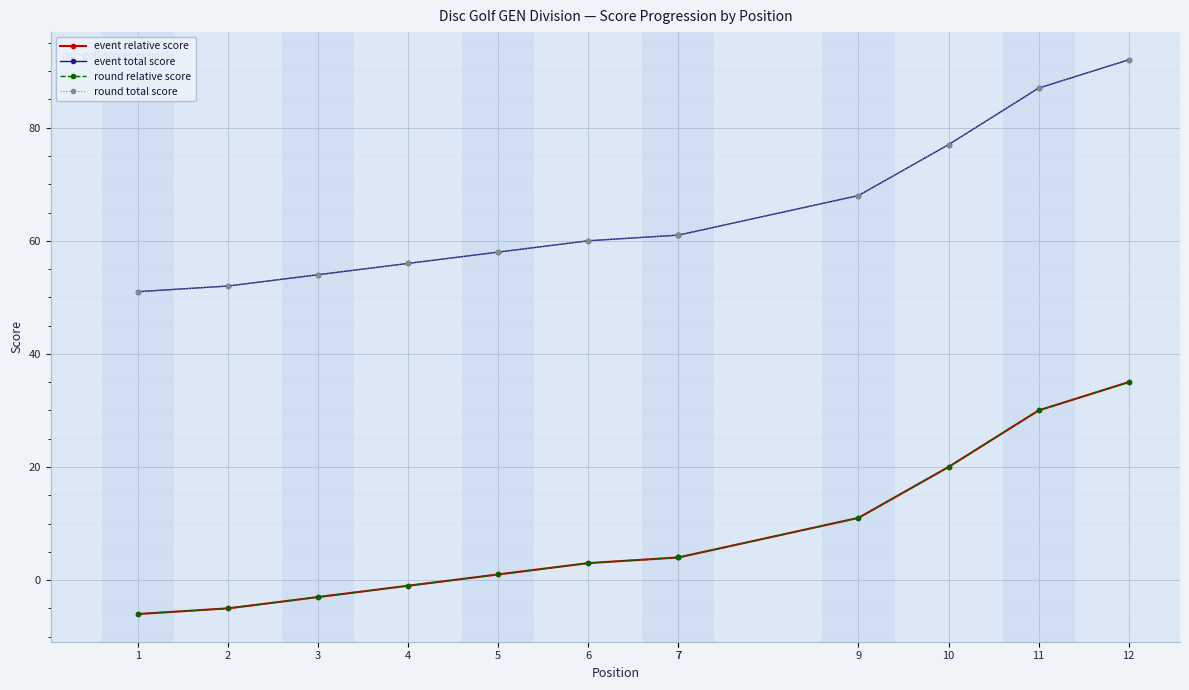

What is the average value of the round total score series?

65